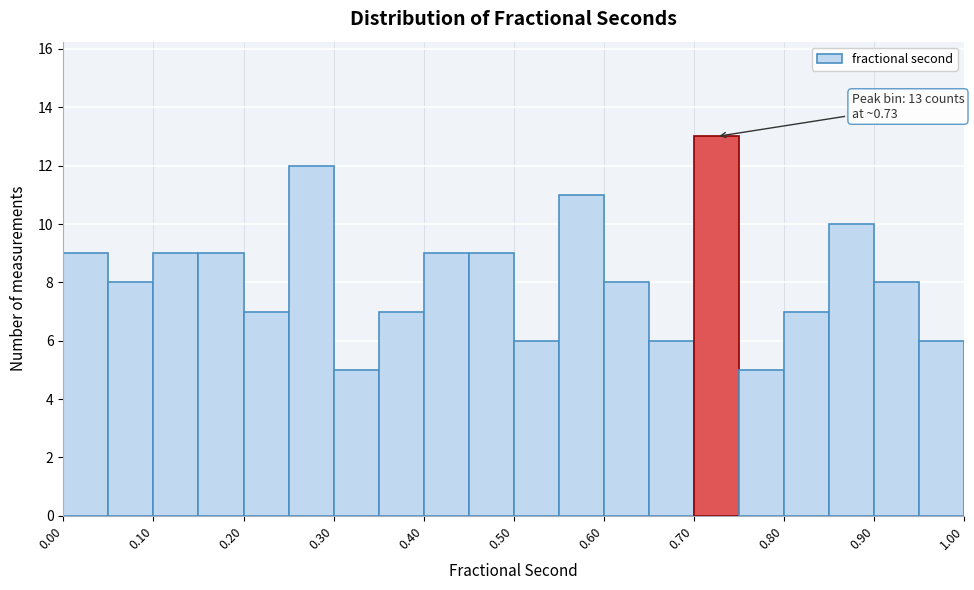

Over which range of the x-axis is the bar tallest?

0.70 to 0.75